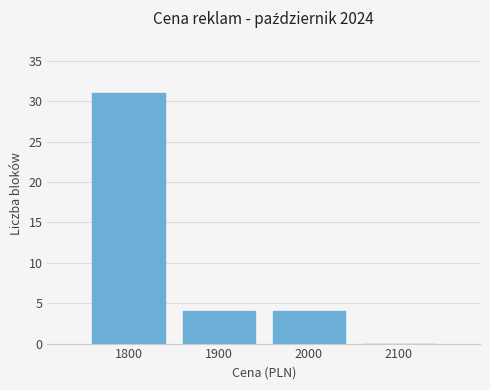

Reading right to left, extract all data points from this chart.

2100=0	2000=4	1900=4	1800=31